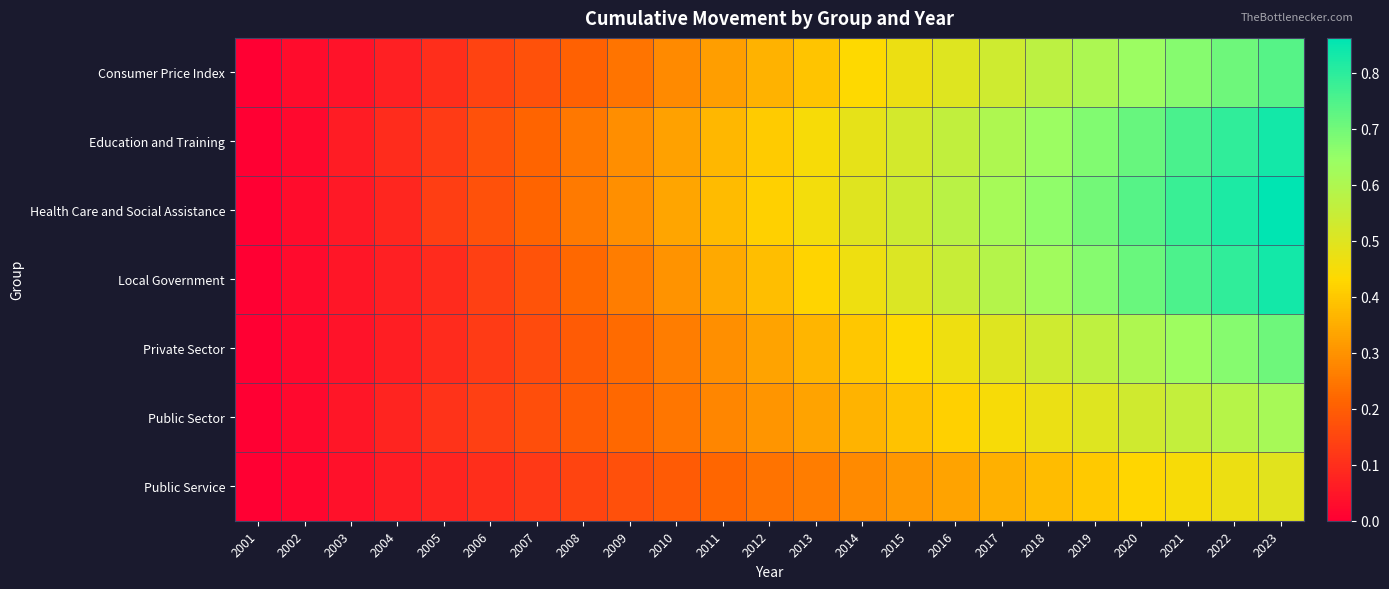

At which category does the chart reach its peak across all series?

2023